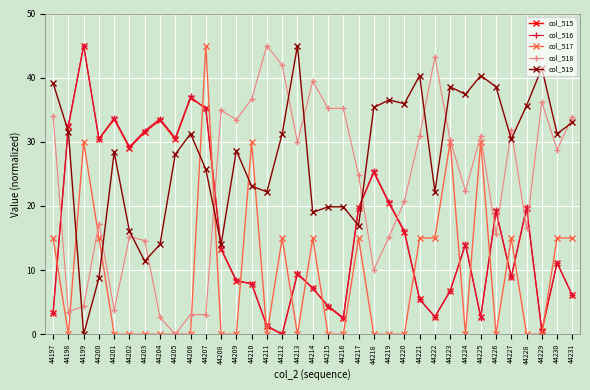

In col_515, how many points are higher than both neighbors (excluding endpoints)?

10